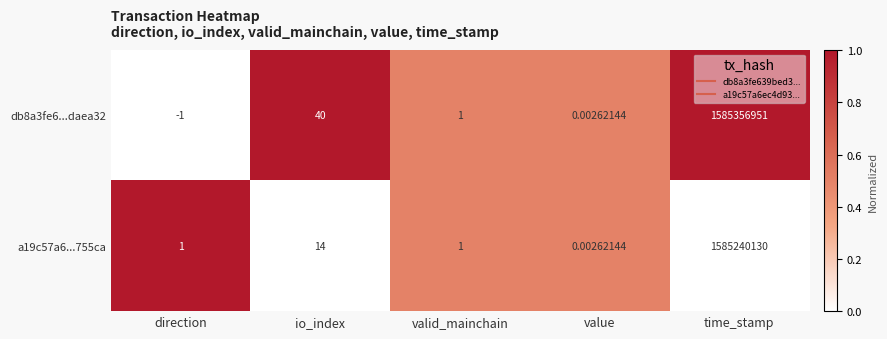

Is the value of db8a3fe6...daea32 at value greater than the value of a19c57a6...755ca at valid_mainchain?

No